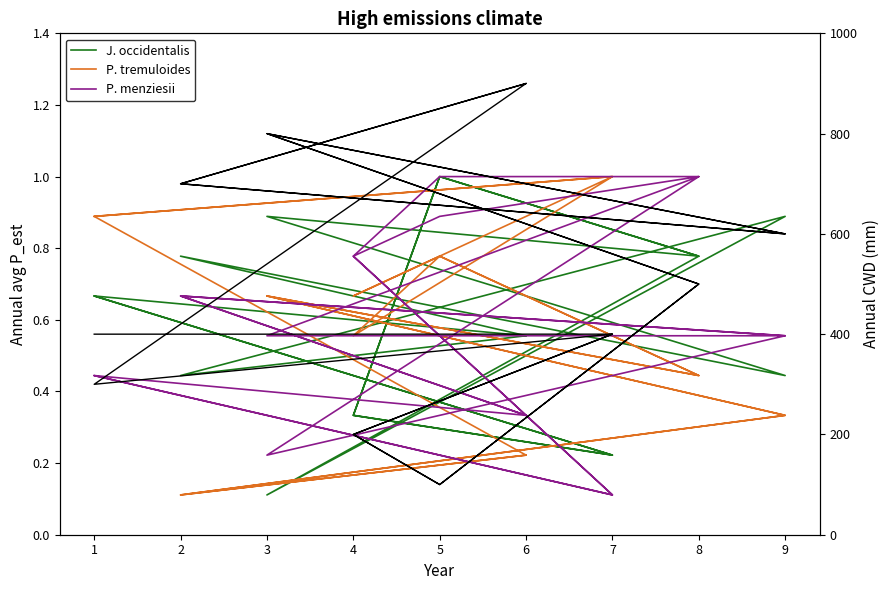

What is the average value of the col_4 series?

505.6